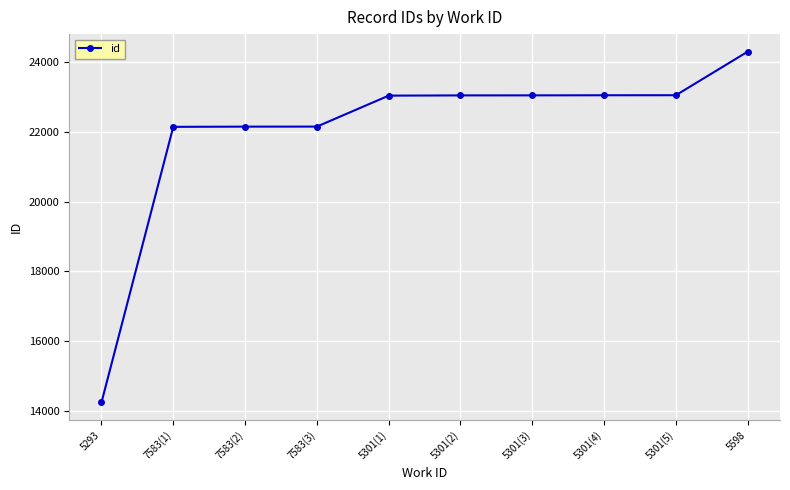

The chart shows a value of 23050 at 5301(2). True or false?

True